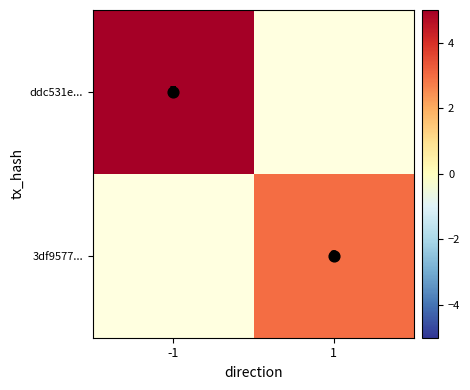

At which category does the chart reach its minimum across all series?

1